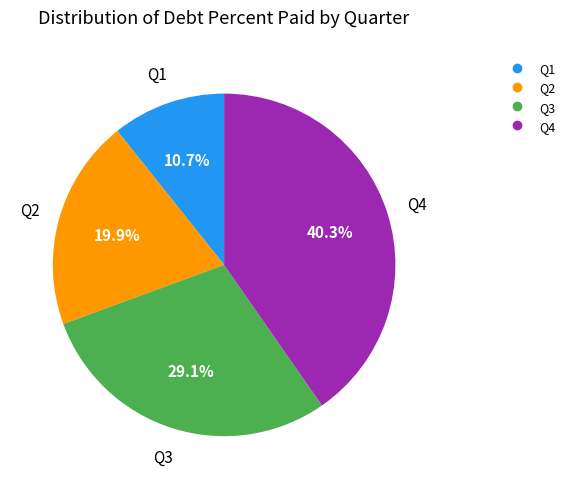

To the nearest percent, what is the average slice percentage?

25%